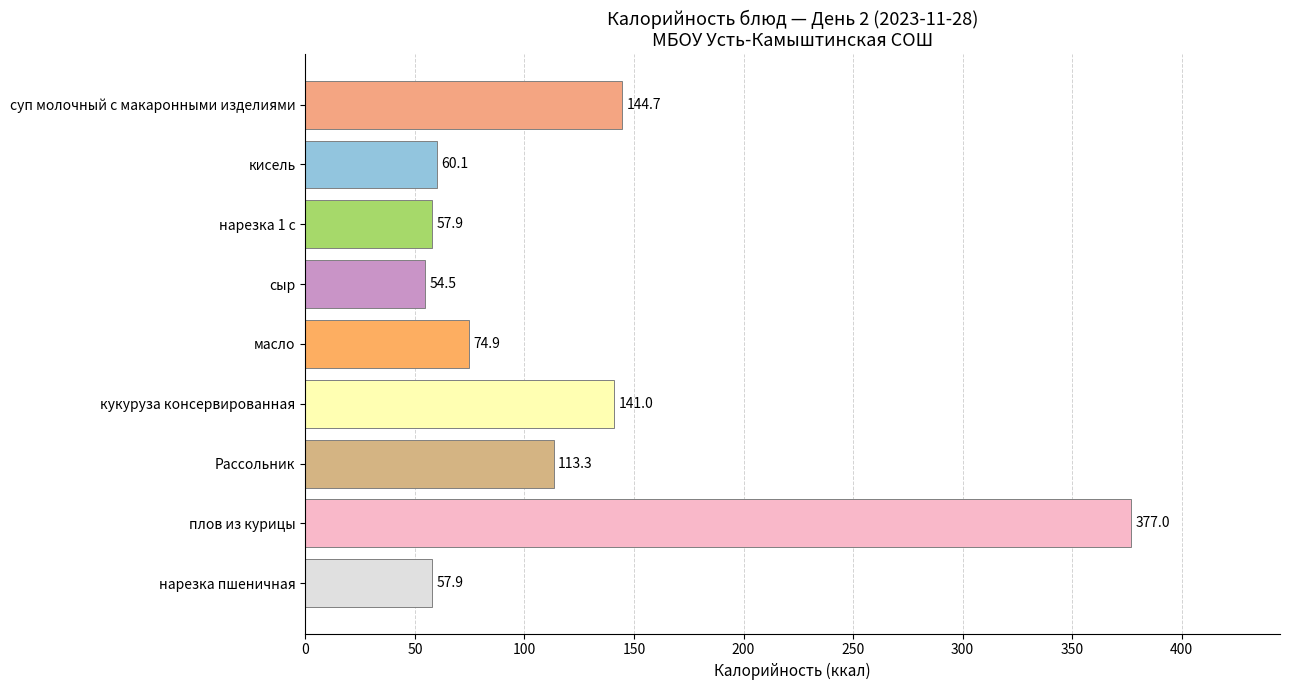

Reading bottom to top, transcribe all the data shown in this chart.

57.9	377.0	113.3	141.0	74.9	54.5	57.9	60.1	144.7